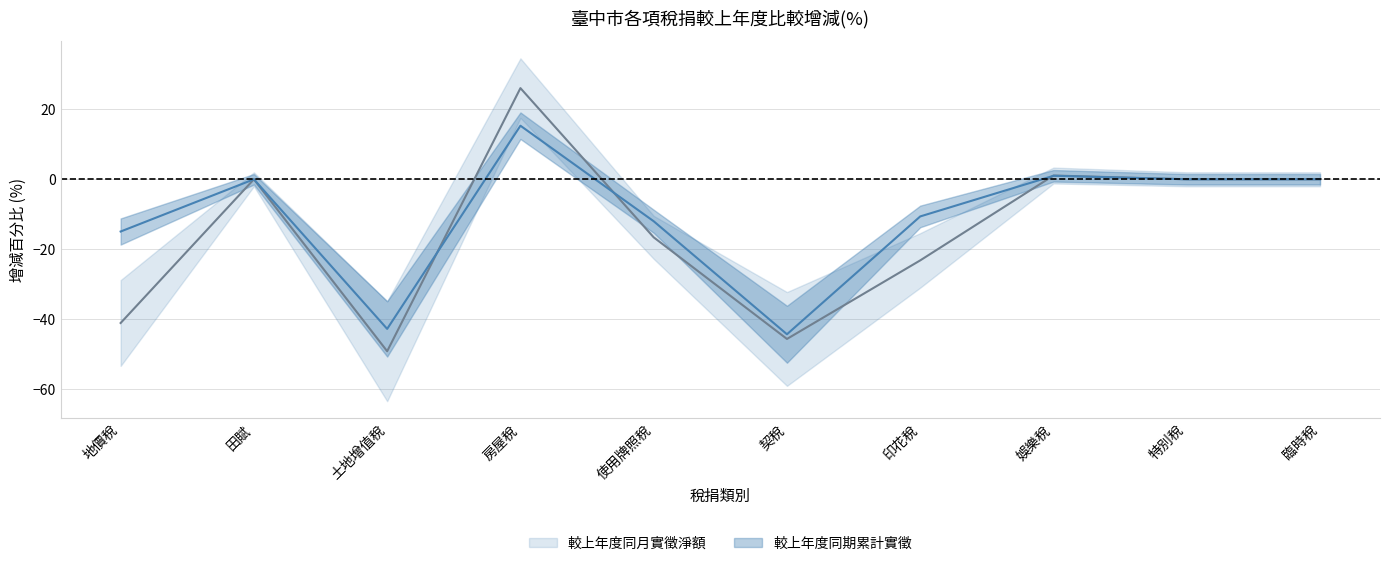

Rank the series at 房屋稅 from lowest to highest value.

較上年度同期累計實徵_upper, 較上年度同月實徵淨額_upper